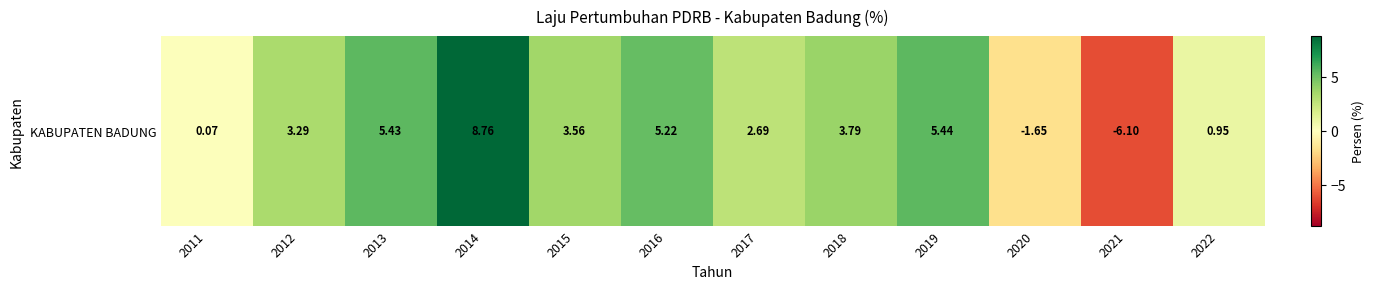

Between 2014 and 2012, which is larger?

2014